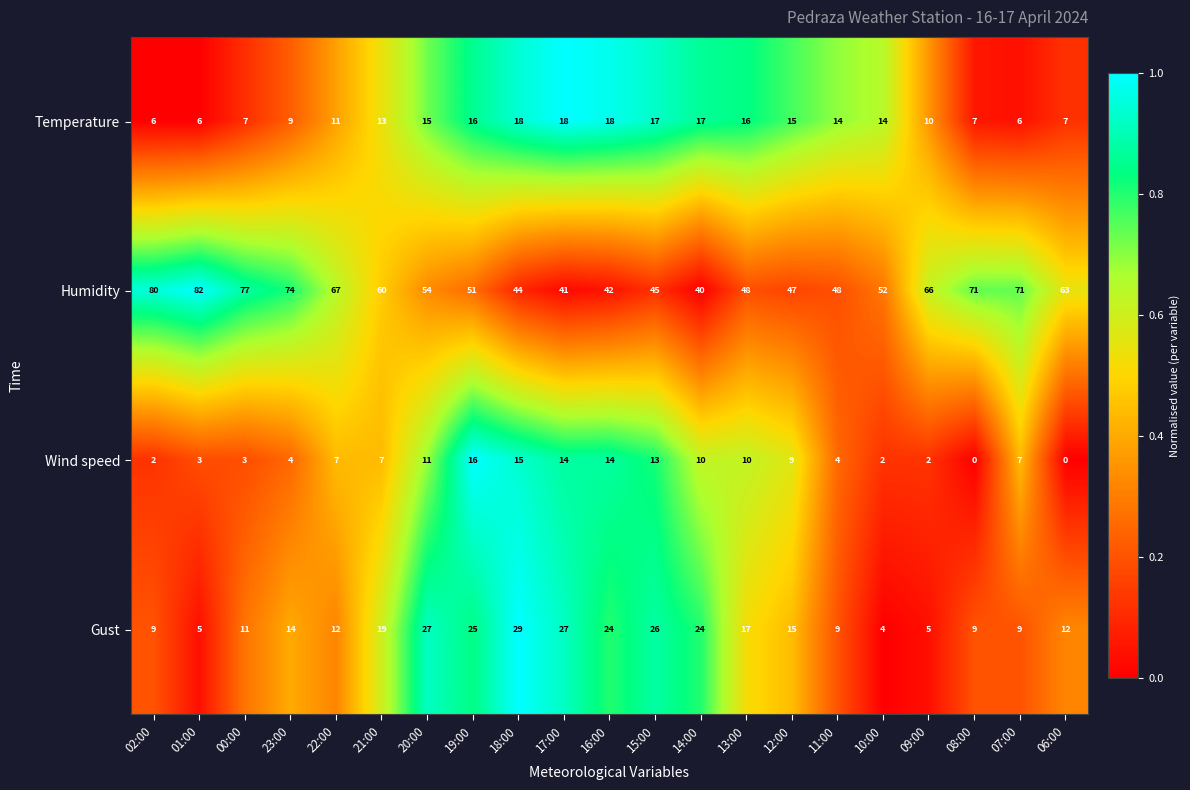

What value does the Temperature series have at 20:00?

15